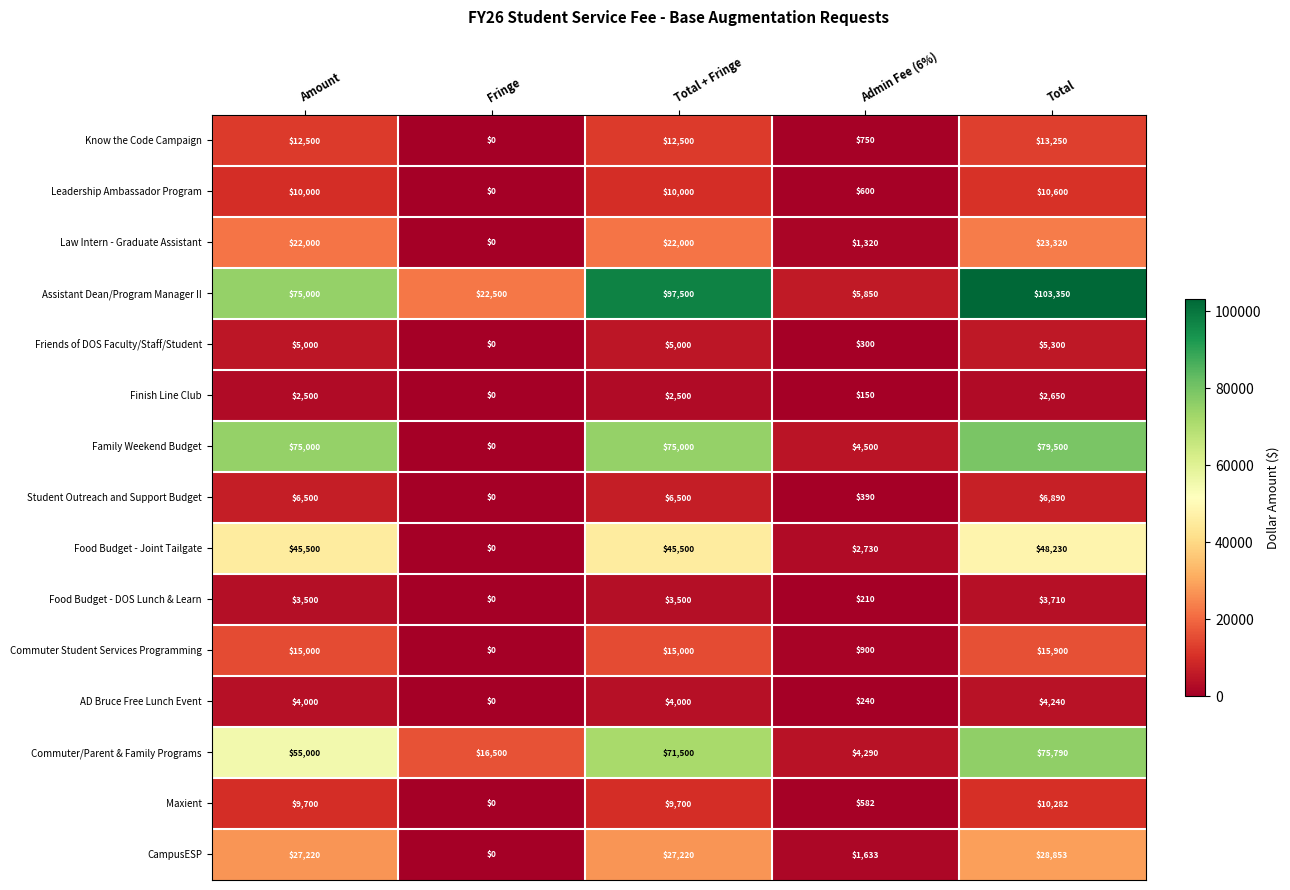

What is the total value across all series at Amount?

368420